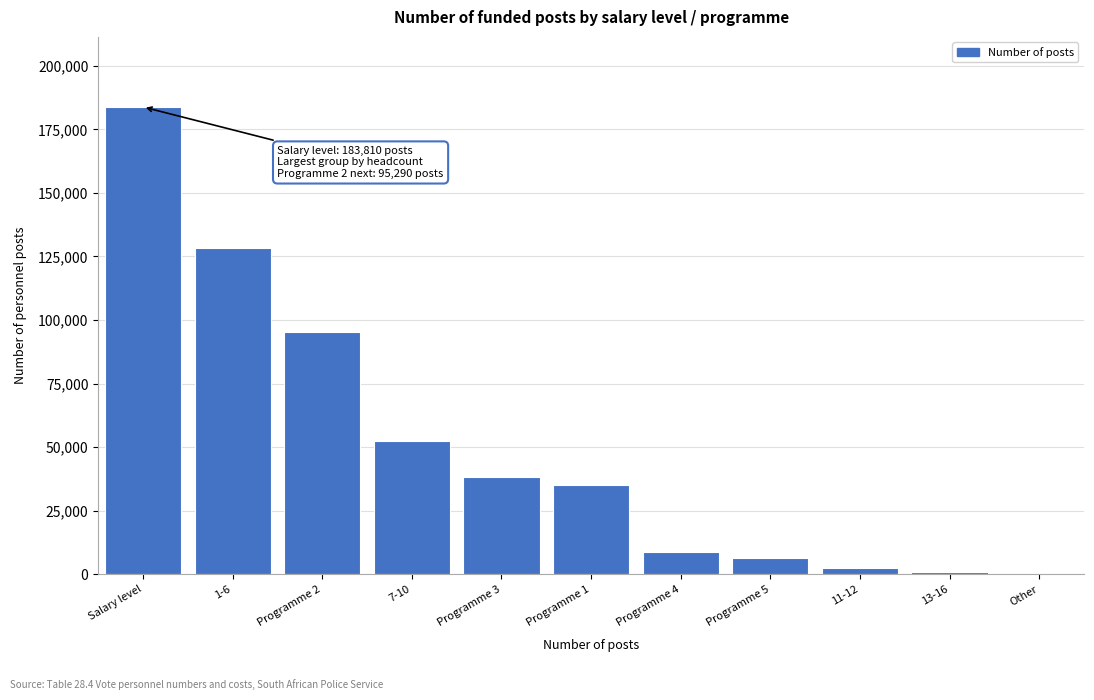

At which label is the value closest to 91906?

Programme 2